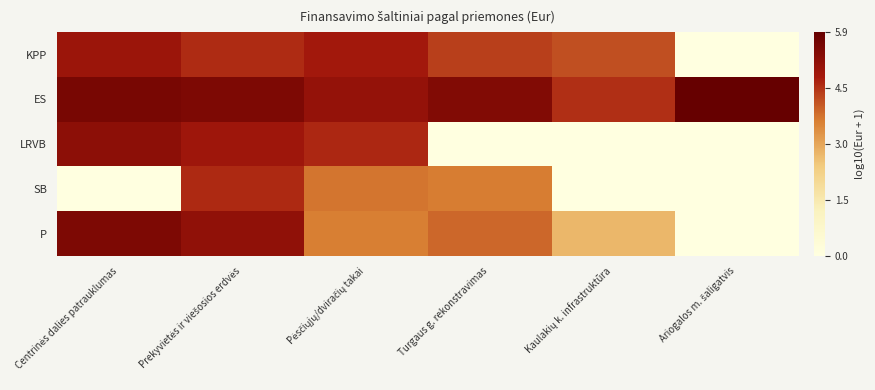

Rank the series at Ariogalos m. šaligatvis from lowest to highest value.

KPP, LRVB, SB, P, ES